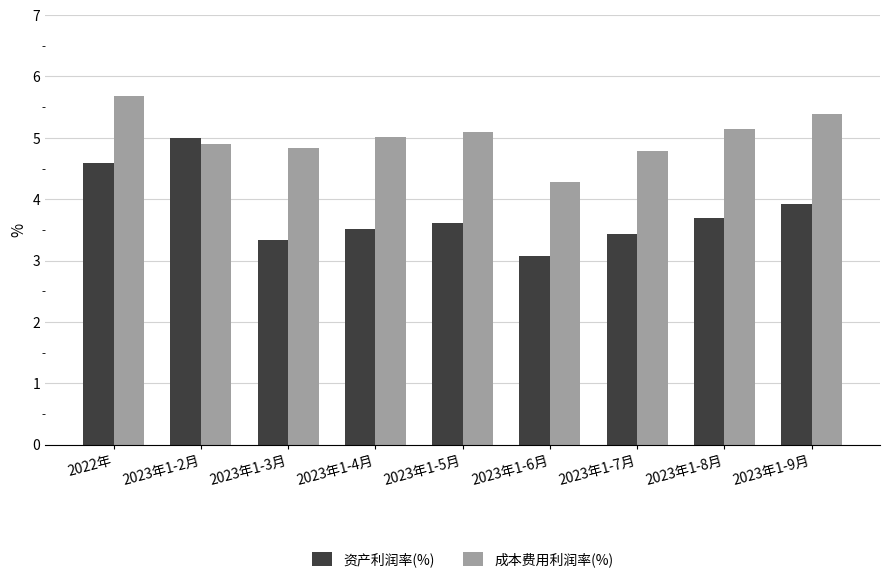

What is the difference between the maximum and minimum values in the 资产利润率(%) series?

1.9